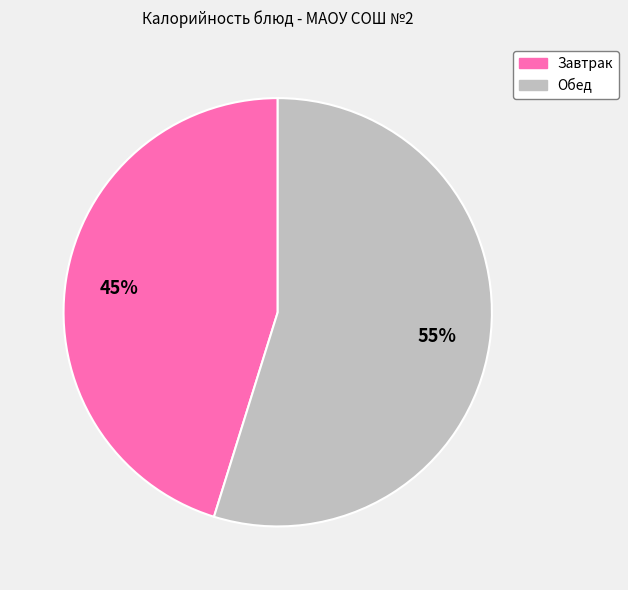

True or false: Завтрак accounts for 51% of the total.

False